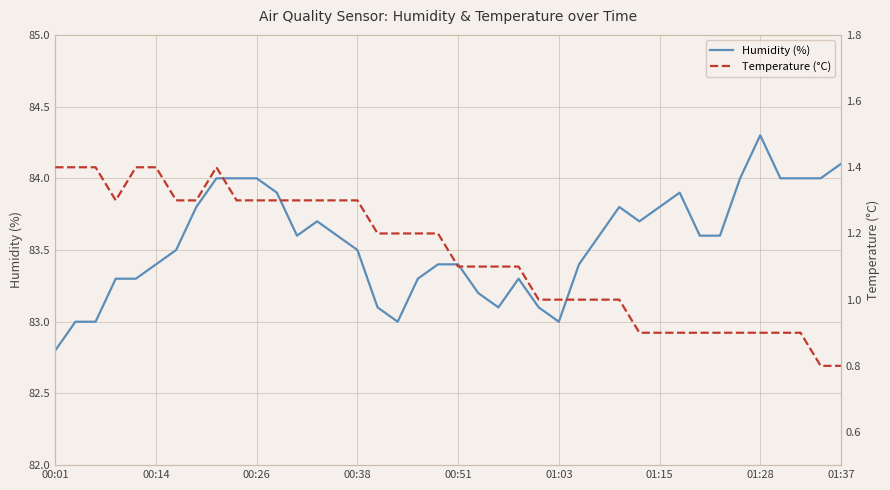

Is it true that Humidity (%) equals 83.1 at 24?

True